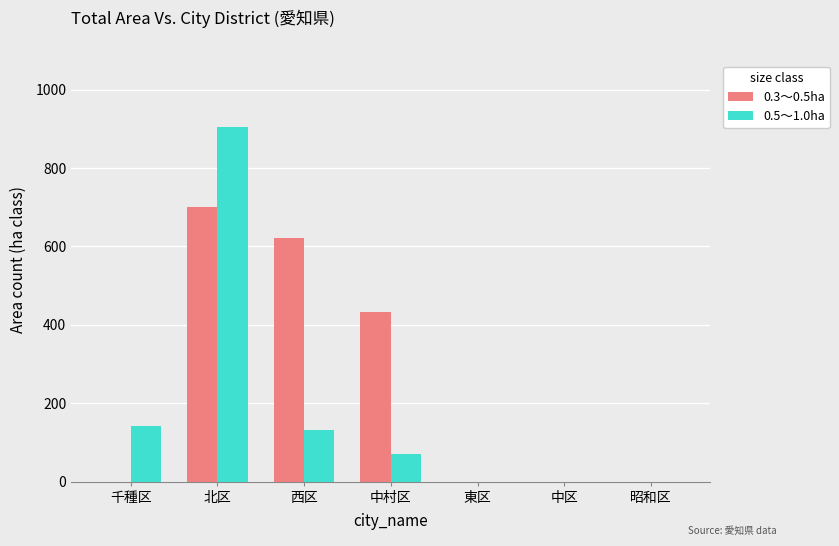

Which series changed the most between 北区 and 中区?

0.5～1.0ha